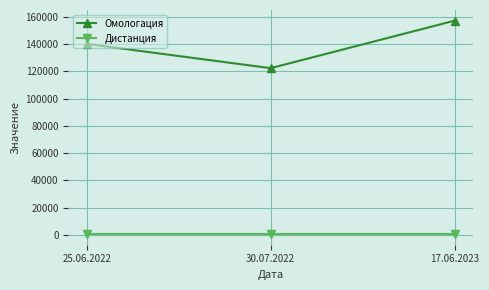

Reading left to right, transcribe all the data shown in this chart.

Омологация: 140032	122258	157079
Дистанция: 600	600	600